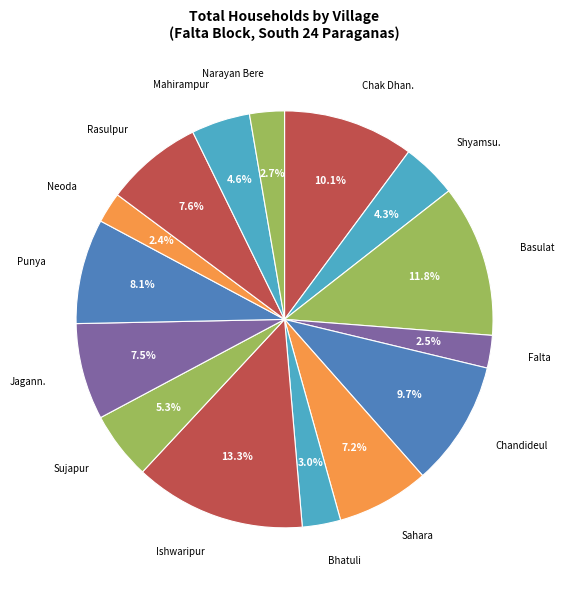

To the nearest percent, what is the difference between the Mahirampur and Neoda slice percentages?

2%